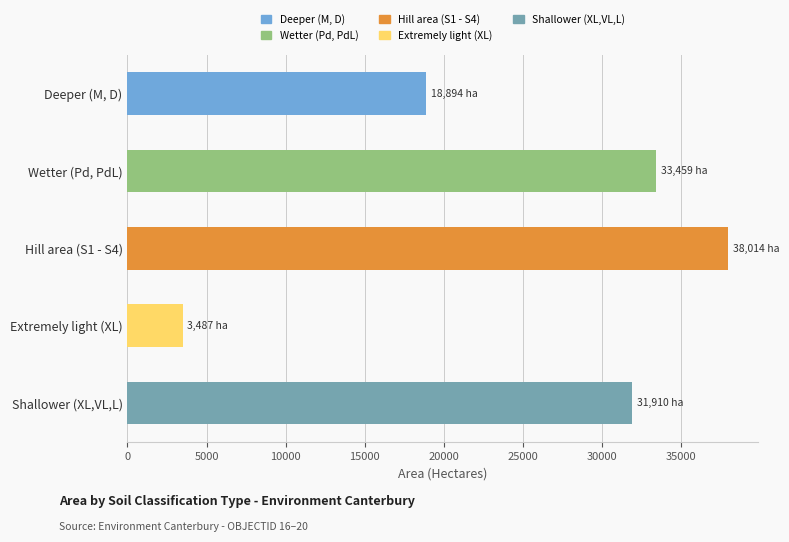

Rank the categories by value from highest to lowest.

Hill area (S1 - S4), Wetter (Pd, PdL), Shallower (XL,VL,L), Deeper (M, D), Extremely light (XL)